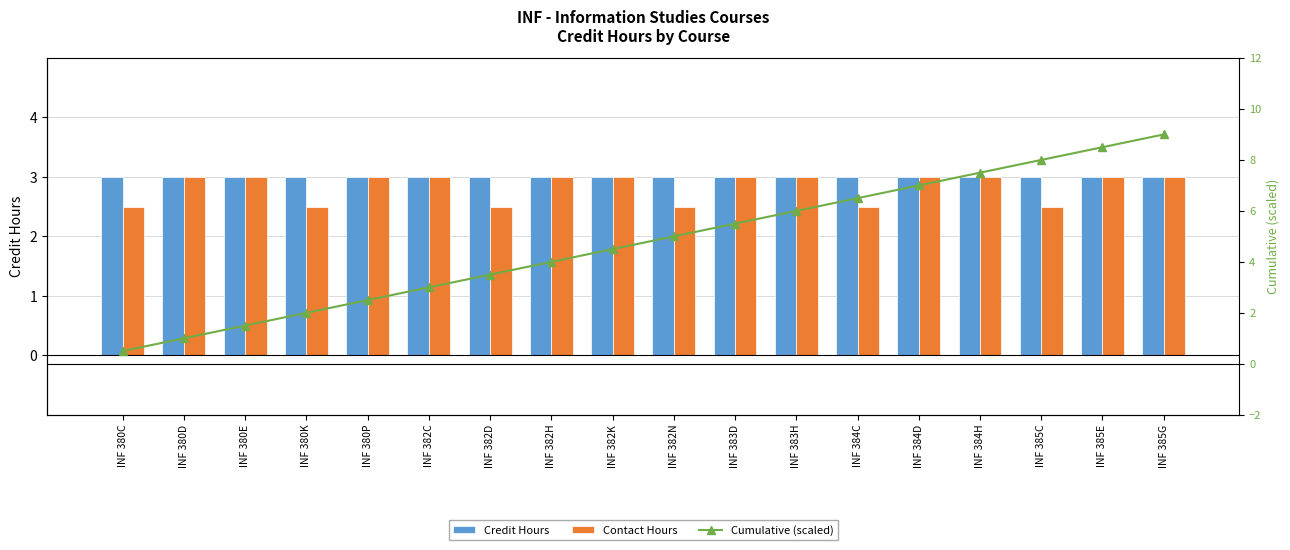

The Cumulative (scaled) series shows 5.1 at INF 385C. True or false?

False